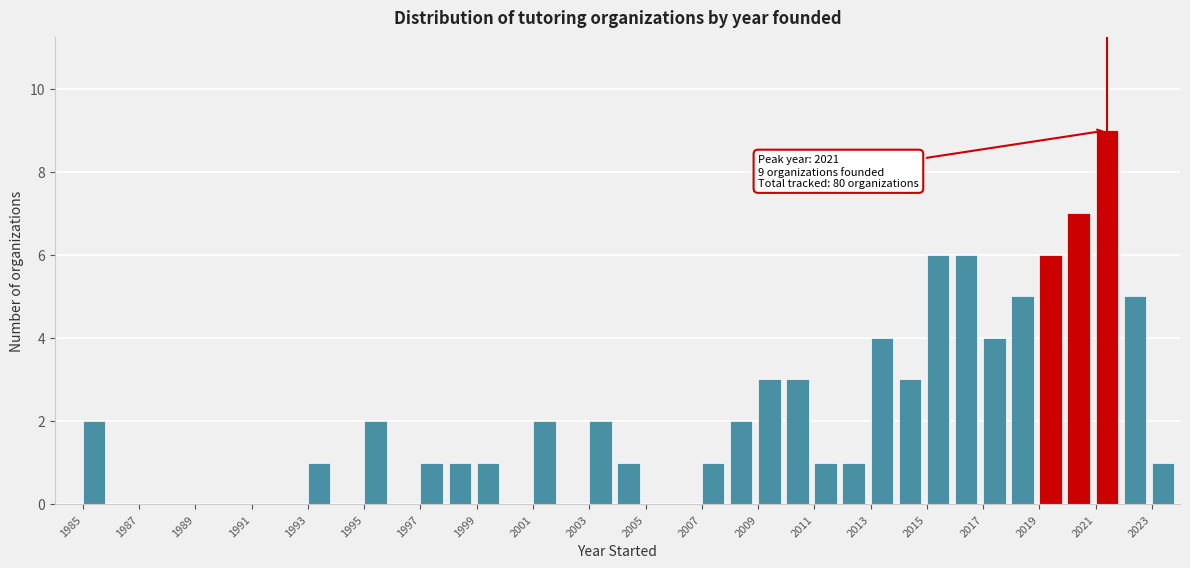

Over which range of the x-axis is the bar tallest?

2021 to 2022